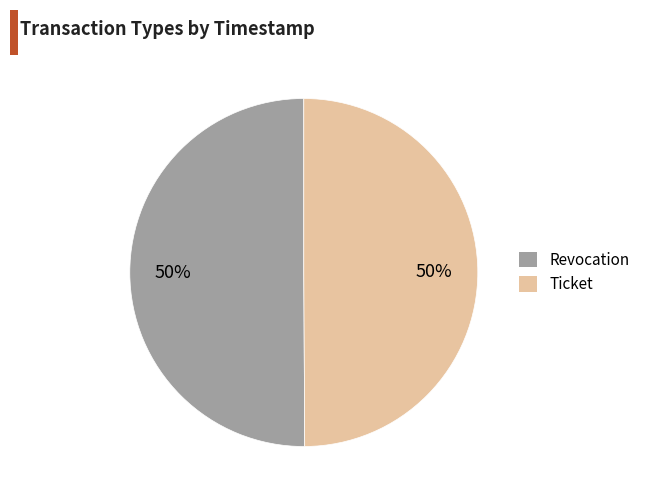

Is it true that Revocation is 40% of the pie?

False